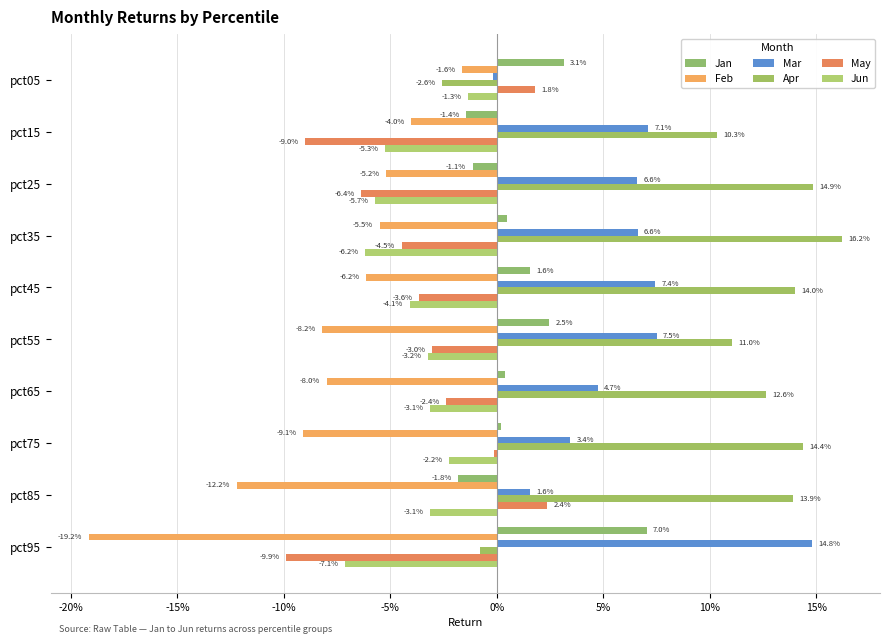

How many bars are there in each group?

6